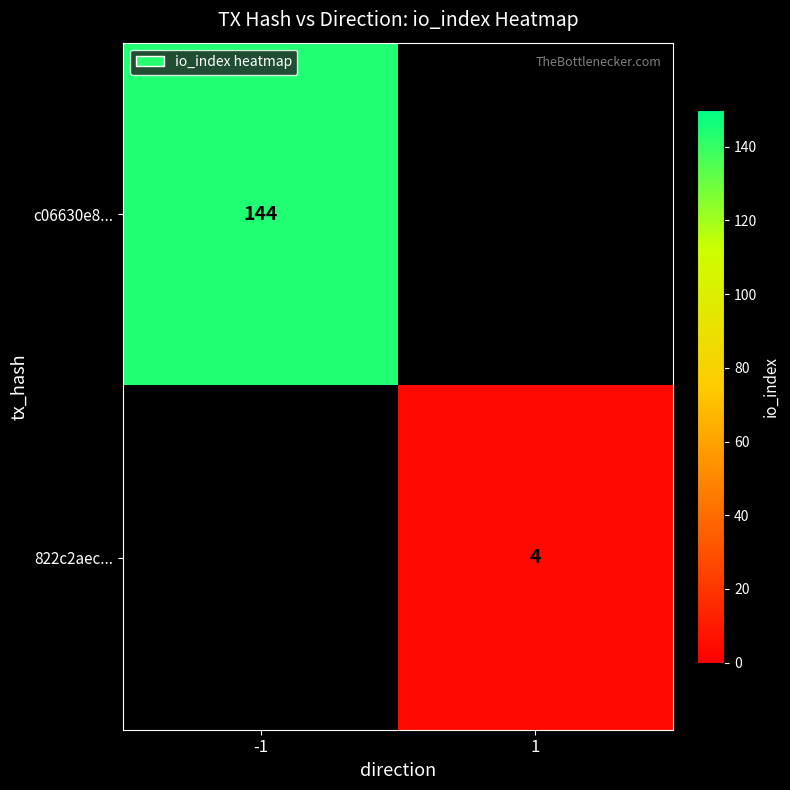

Is it true that 822c2aec... equals 4 at 1?

True